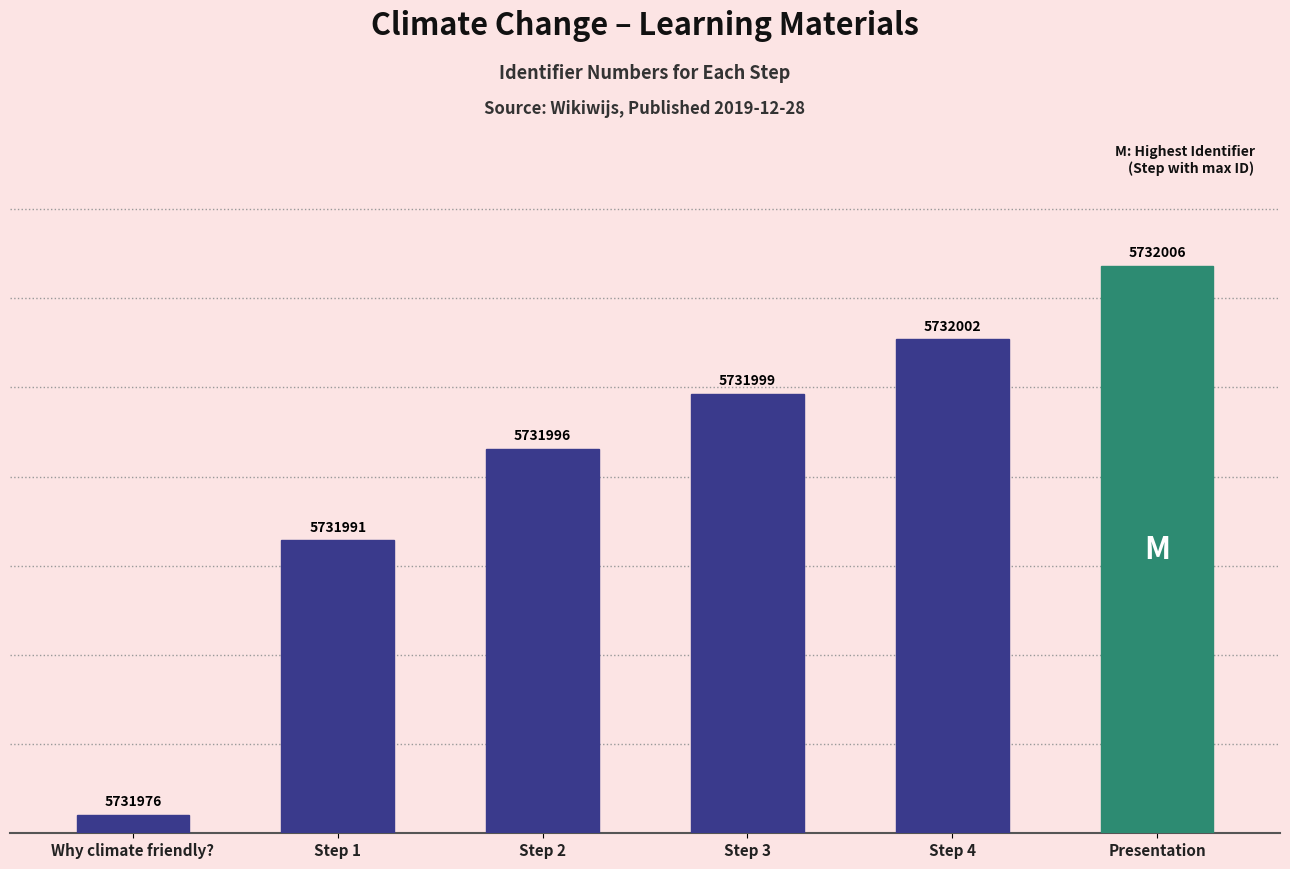

Rank the categories by value from highest to lowest.

Presentation, Step 4, Step 3, Step 2, Step 1, Why climate friendly?